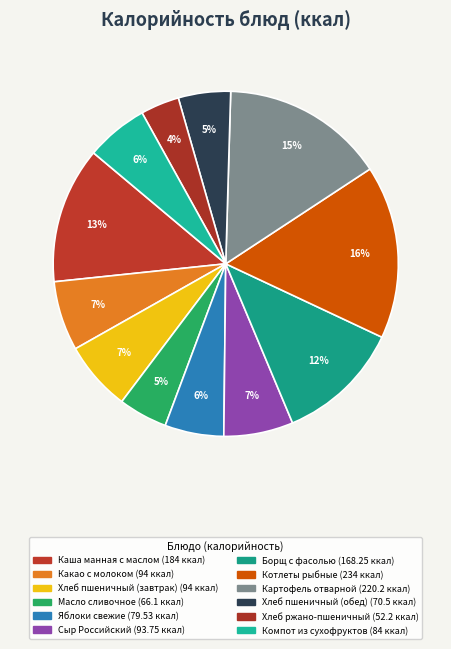

Count the number of slices in the pie.

12